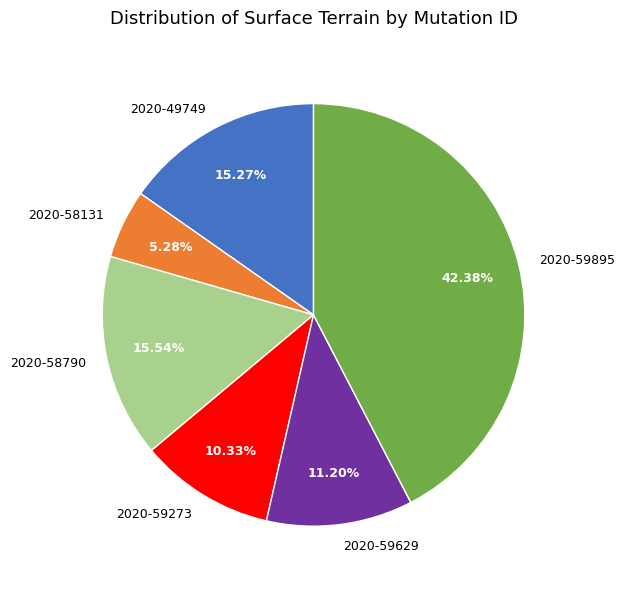

Approximately how many times larger is the value at 2020-58131 compared to 2020-58790?

0.3